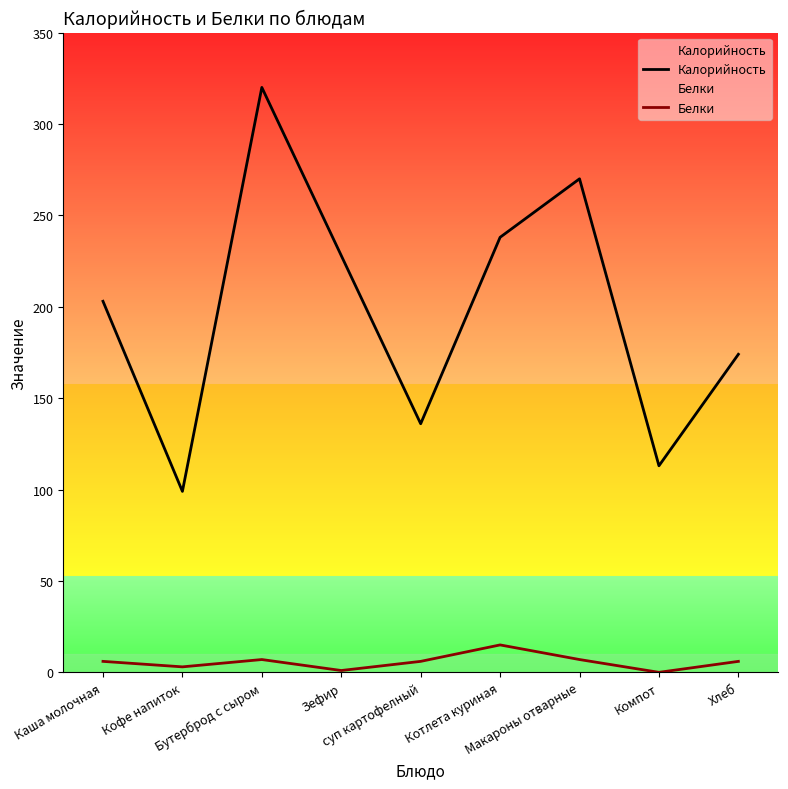

What is the label of the 6th point from the right?

Зефир